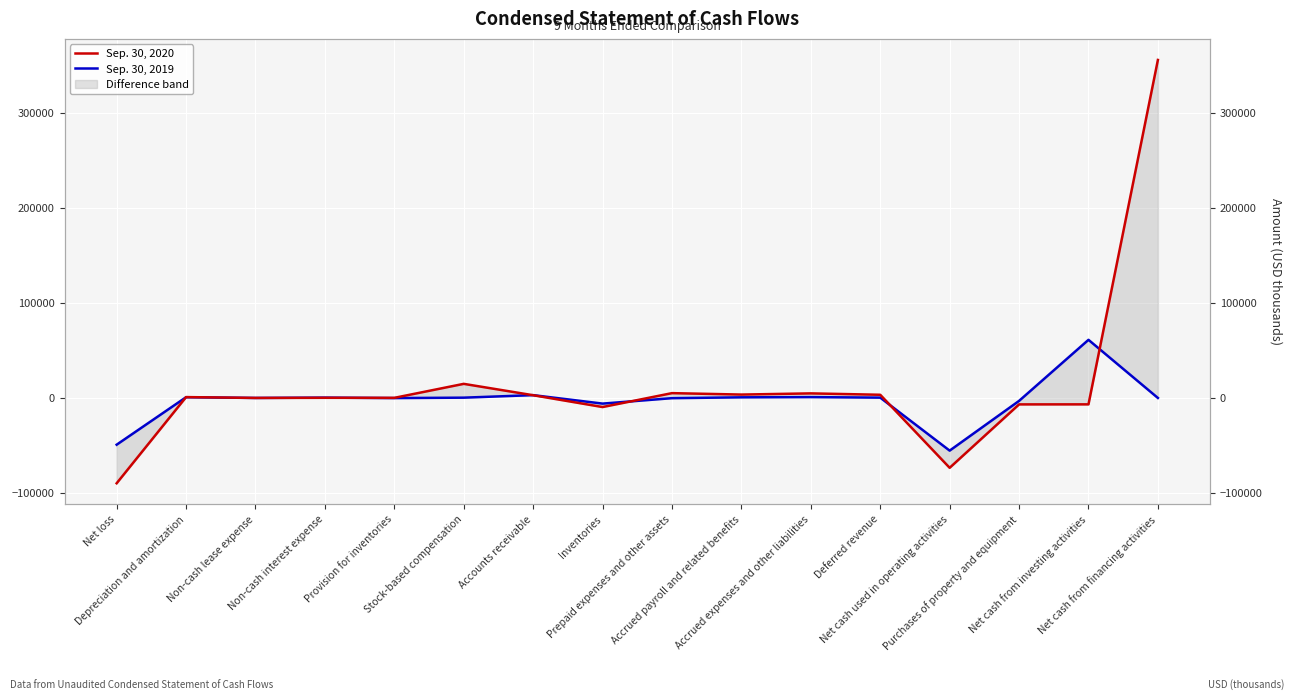

What is the greatest value displayed?

356020